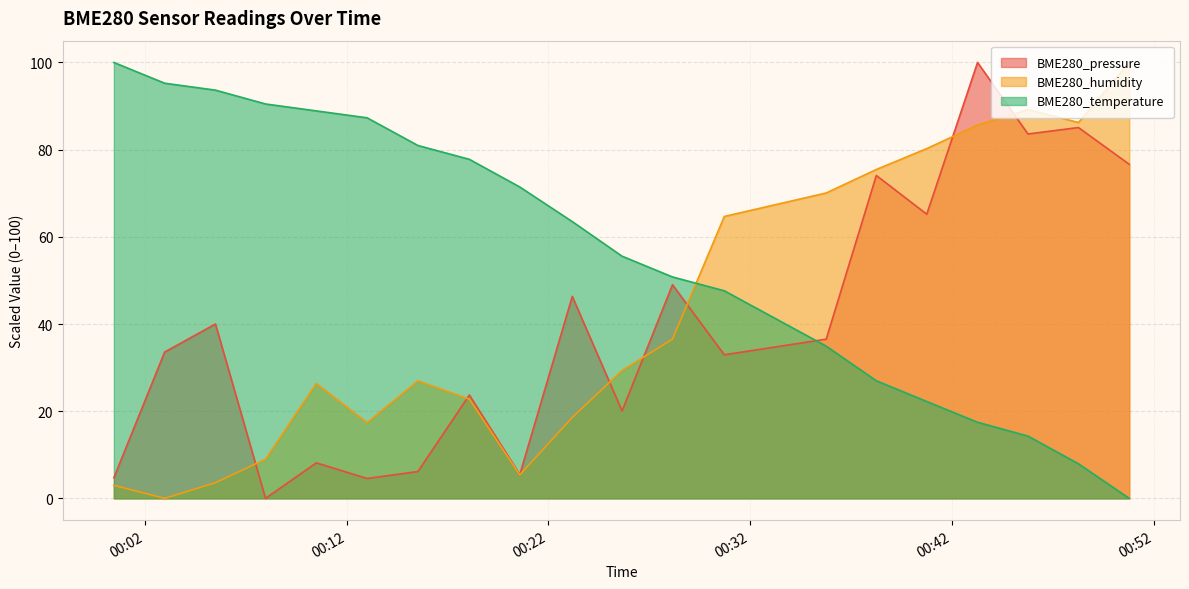

Reading left to right, what are all the values shown in this chart?

BME280_pressure: 2023/09/24 00:00:28=4.7	2023/09/24 00:02:59=33.6	2023/09/24 00:05:30=40.0	2023/09/24 00:07:59=0.0	2023/09/24 00:10:30=8.1	2023/09/24 00:13:01=4.6	2023/09/24 00:15:32=6.2	2023/09/24 00:18:05=23.7	2023/09/24 00:20:35=5.5	2023/09/24 00:23:11=46.3	2023/09/24 00:25:39=20.1	2023/09/24 00:28:09=49.0	2023/09/24 00:30:43=32.9	2023/09/24 00:35:46=36.5	2023/09/24 00:38:15=74.1	2023/09/24 00:40:45=65.2	2023/09/24 00:43:16=100.0	2023/09/24 00:45:46=83.6	2023/09/24 00:48:16=85.1	2023/09/24 00:50:47=76.6
BME280_humidity: 2023/09/24 00:00:28=3.0	2023/09/24 00:02:59=0.0	2023/09/24 00:05:30=3.6	2023/09/24 00:07:59=9.0	2023/09/24 00:10:30=26.3	2023/09/24 00:13:01=17.4	2023/09/24 00:15:32=26.9	2023/09/24 00:18:05=22.8	2023/09/24 00:20:35=5.4	2023/09/24 00:23:11=18.6	2023/09/24 00:25:39=29.3	2023/09/24 00:28:09=36.5	2023/09/24 00:30:43=64.7	2023/09/24 00:35:46=70.1	2023/09/24 00:38:15=75.4	2023/09/24 00:40:45=80.2	2023/09/24 00:43:16=85.6	2023/09/24 00:45:46=89.2	2023/09/24 00:48:16=86.2	2023/09/24 00:50:47=100.0
BME280_temperature: 2023/09/24 00:00:28=100.0	2023/09/24 00:02:59=95.2	2023/09/24 00:05:30=93.7	2023/09/24 00:07:59=90.5	2023/09/24 00:10:30=88.9	2023/09/24 00:13:01=87.3	2023/09/24 00:15:32=81.0	2023/09/24 00:18:05=77.8	2023/09/24 00:20:35=71.4	2023/09/24 00:23:11=63.5	2023/09/24 00:25:39=55.6	2023/09/24 00:28:09=50.8	2023/09/24 00:30:43=47.6	2023/09/24 00:35:46=34.9	2023/09/24 00:38:15=27.0	2023/09/24 00:40:45=22.2	2023/09/24 00:43:16=17.5	2023/09/24 00:45:46=14.3	2023/09/24 00:48:16=7.9	2023/09/24 00:50:47=0.0